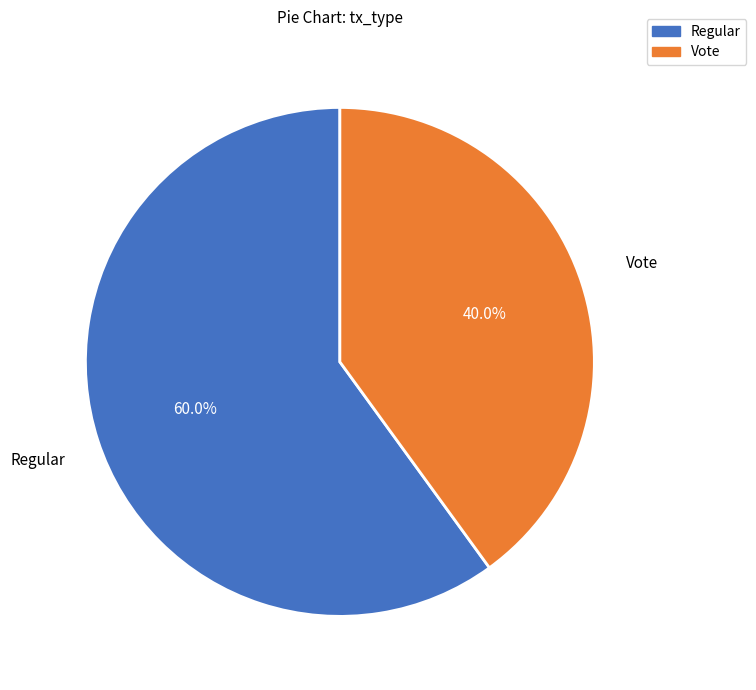

What is the ratio of the value at Regular to the value at Vote?

1.5